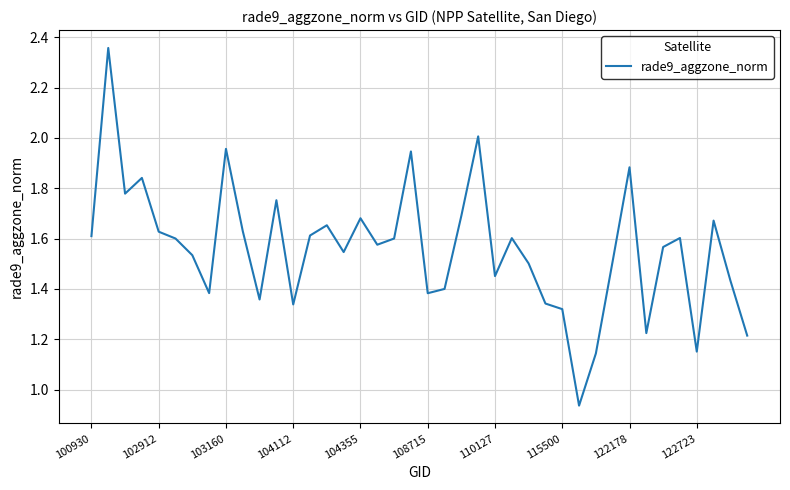

True or false: there are more than 2 points higher than both neighbors.

True